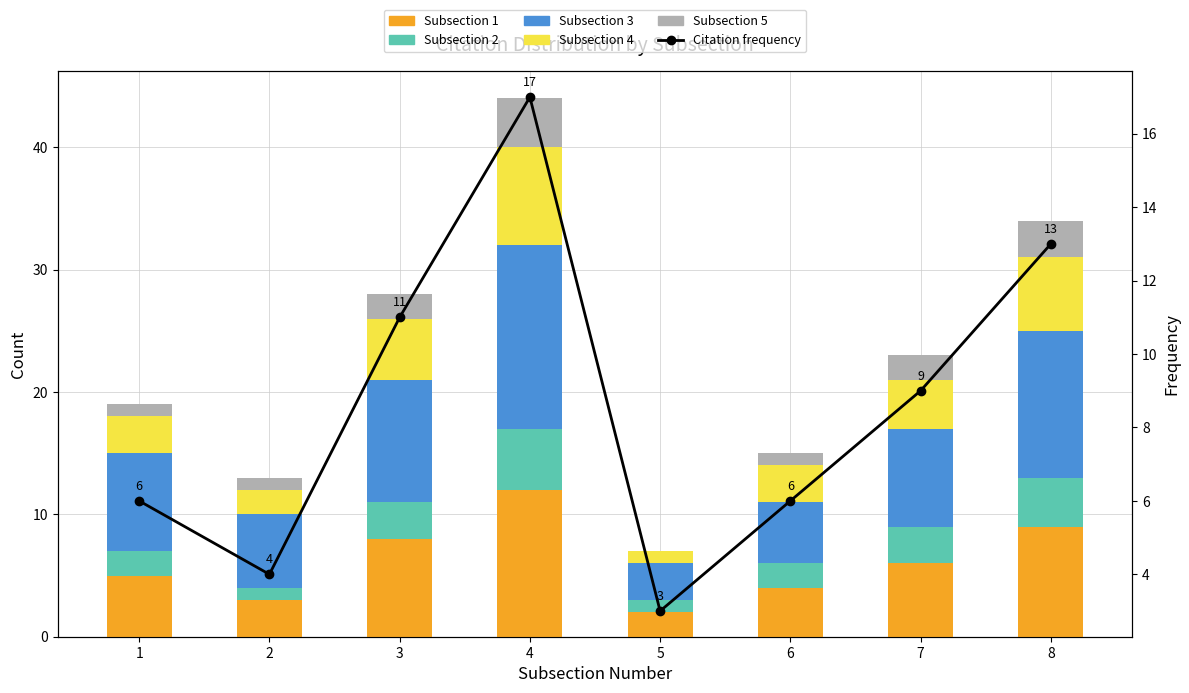

What is the value of the Subsection 3 bar at the 1st from the left?

8